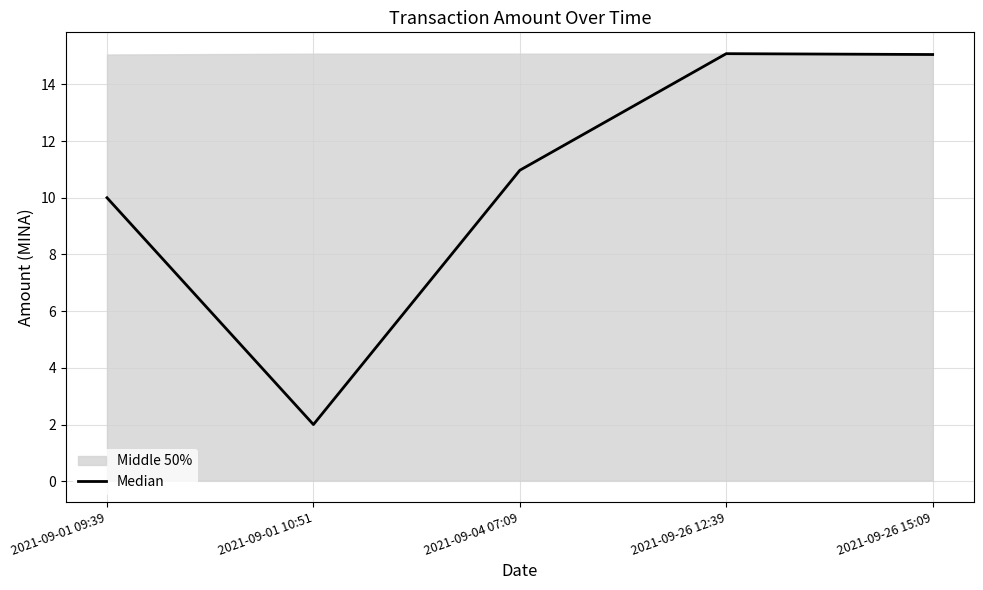

How many interior local valleys (lower than both neighbors) does the data have?

1